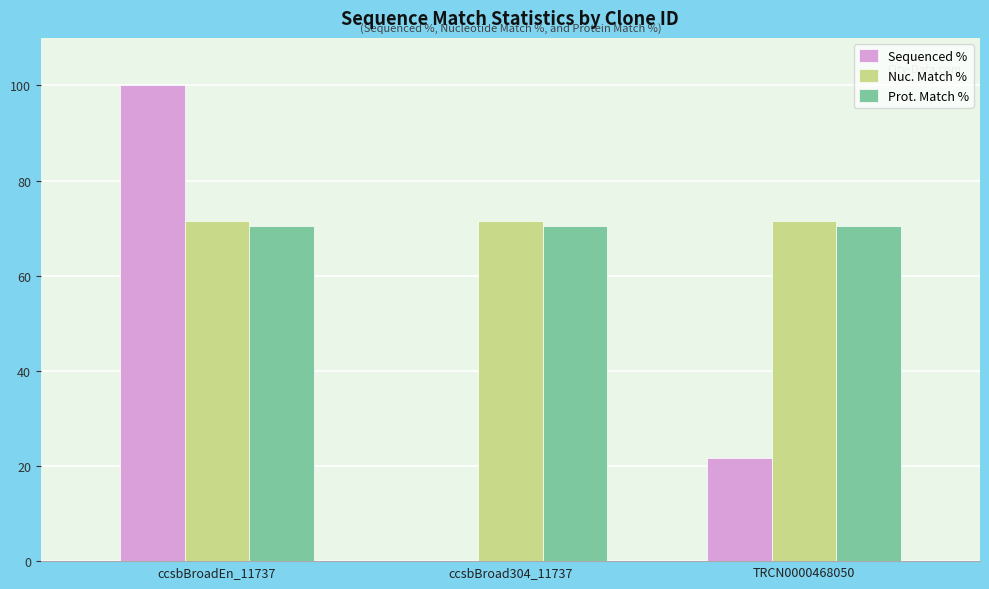

Is it true that Sequenced % equals 100.0 at ccsbBroadEn_11737?

True